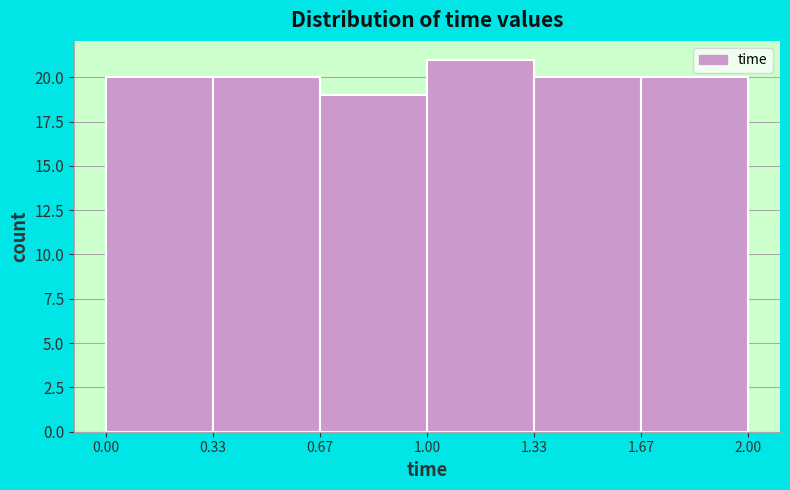

What is the height of the bar covering 1.67 to 2.00 on the x-axis? The values are not printed on the chart, so give them approximately, as read against the axis.

20